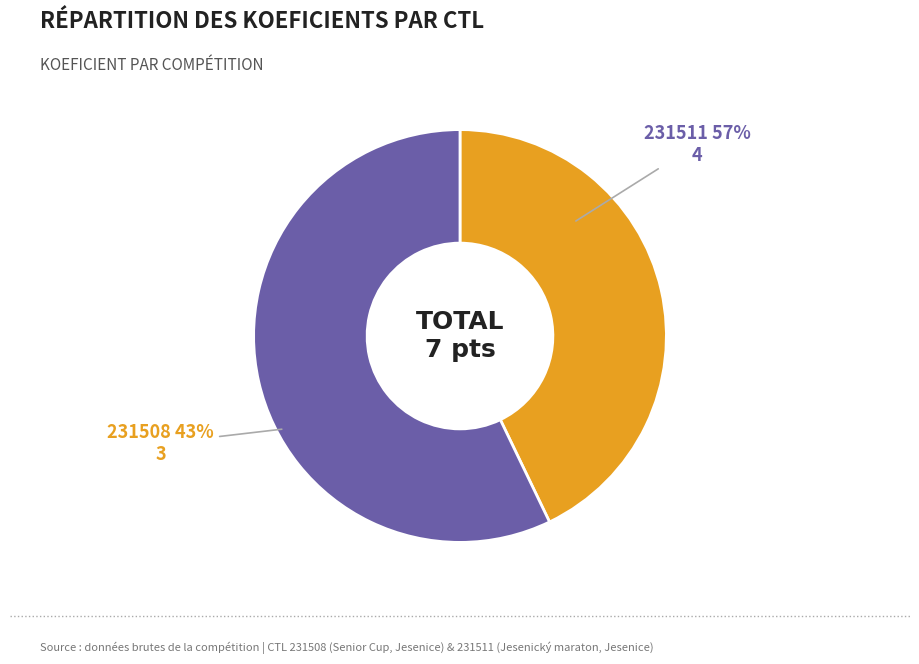

What percentage is the 231508 slice, to the nearest percent?

43%